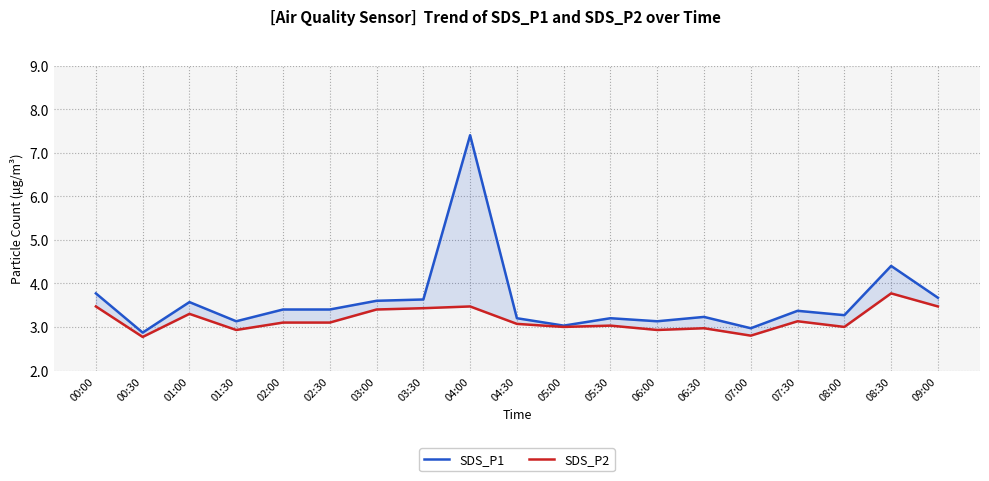

List the labels in order of SDS_P1 value, largest first.

04:00, 08:30, 00:00, 09:00, 03:30, 03:00, 01:00, 02:00, 02:30, 07:30, 08:00, 06:30, 04:30, 05:30, 01:30, 06:00, 05:00, 07:00, 00:30